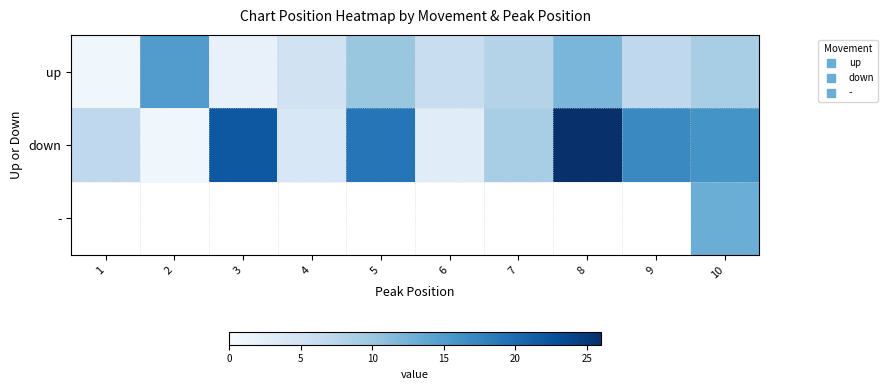

True or false: up has a value of 1.0 at 1.

True